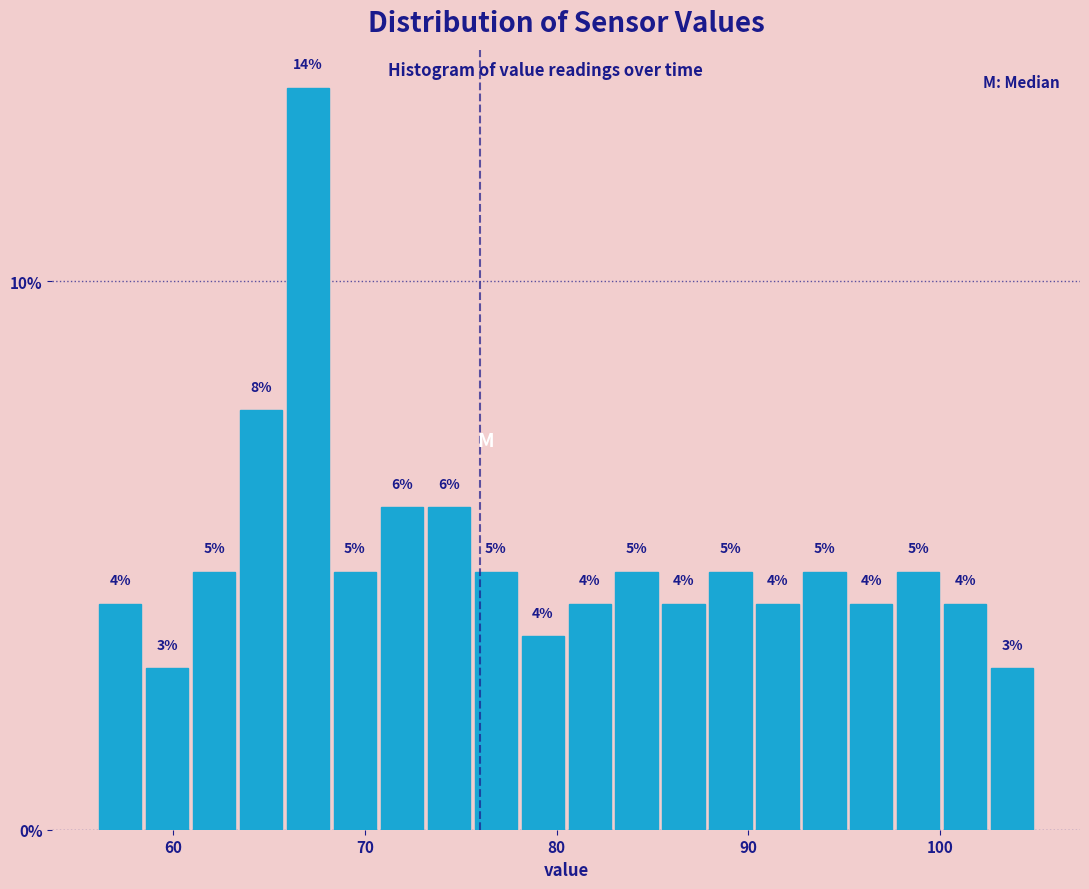

Read against the x-axis, roughly where is the centre of the tallest bar?

67